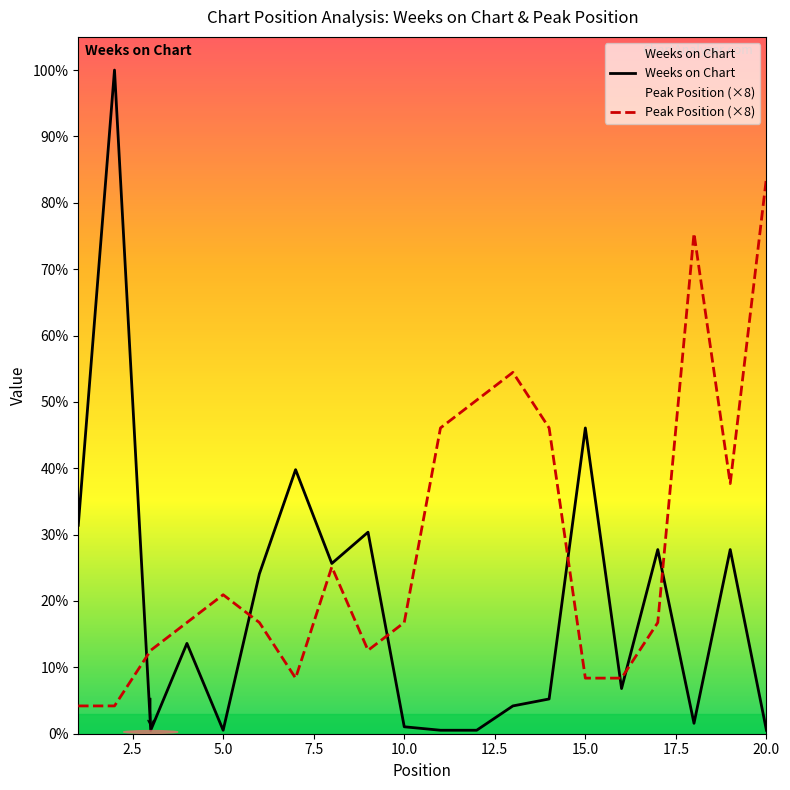

The value of Peak Position (×8) at 10 is 26. True or false?

False